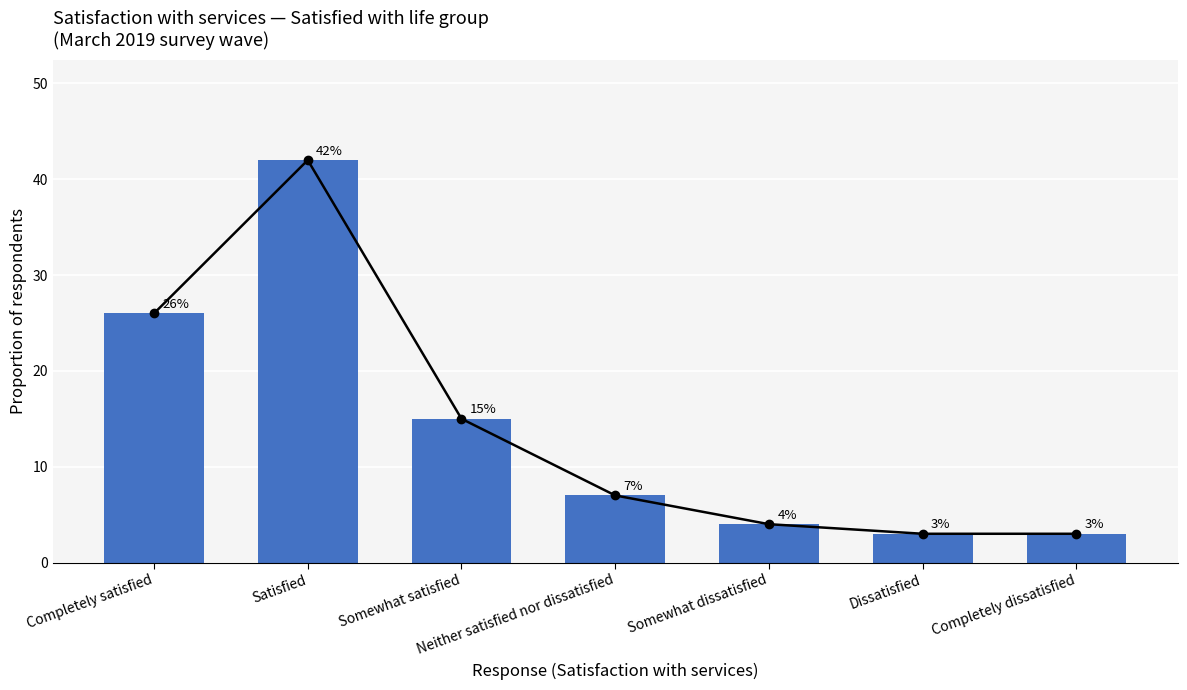

Reading right to left, list all the values displayed in this chart.

Completely dissatisfied=0.0	Dissatisfied=0.0	Somewhat dissatisfied=0.0	Neither satisfied nor dissatisfied=0.1	Somewhat satisfied=0.1	Satisfied=0.4	Completely satisfied=0.3